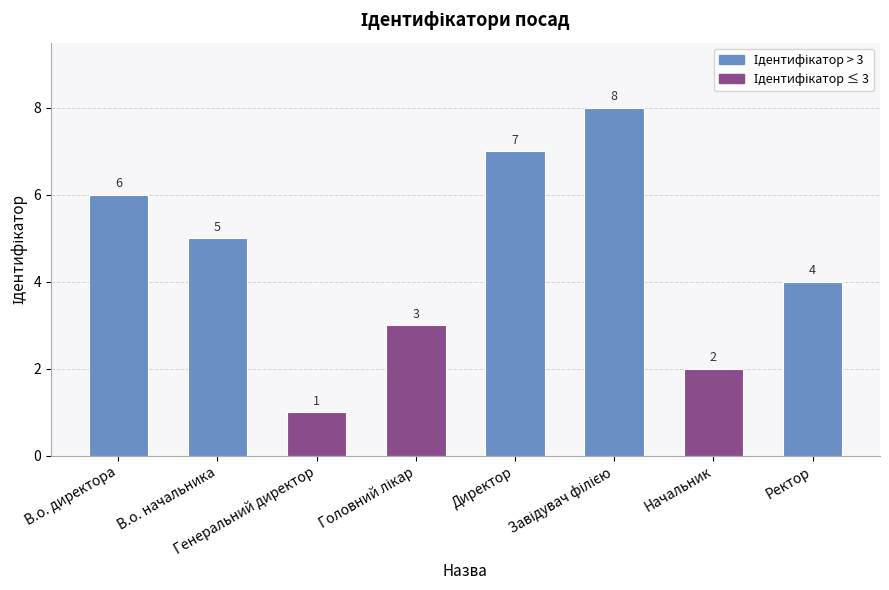

Is it true that the value at В.о. директора is 6?

True